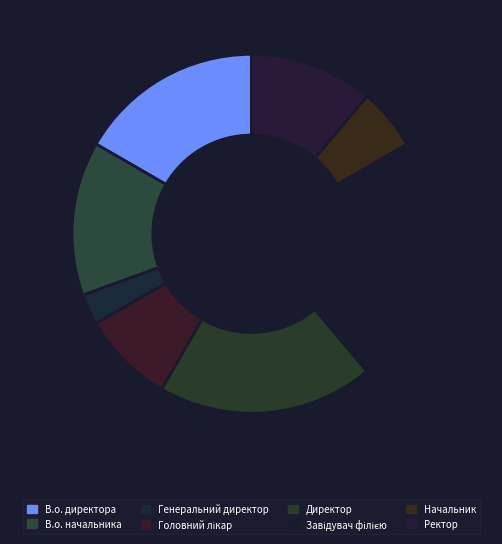

How many segments does this pie chart have?

8